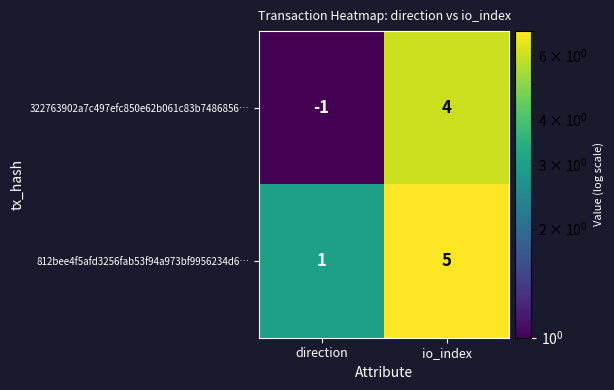

Which series changed the most between direction and io_index?

322763902a7c497efc850e62b061c83b7486856…